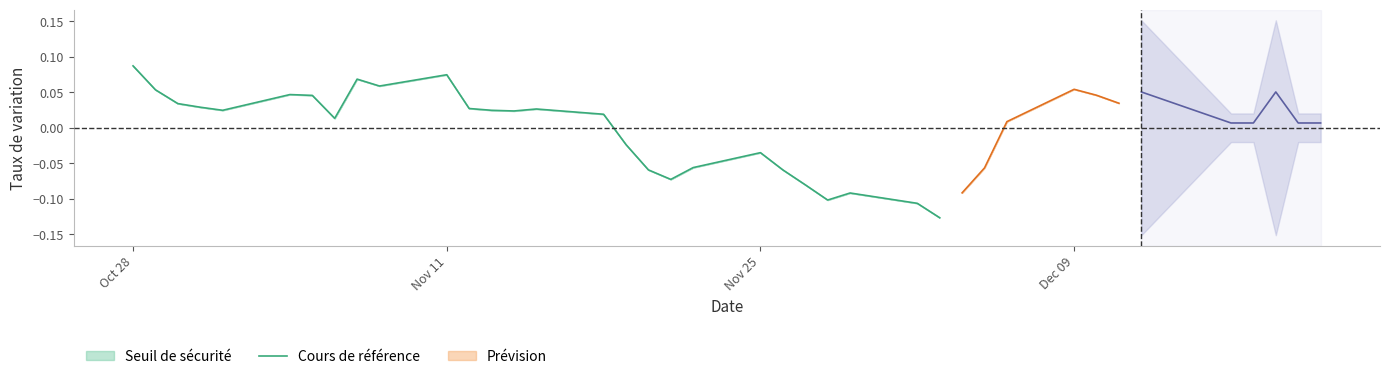

How many values are above zero?

16